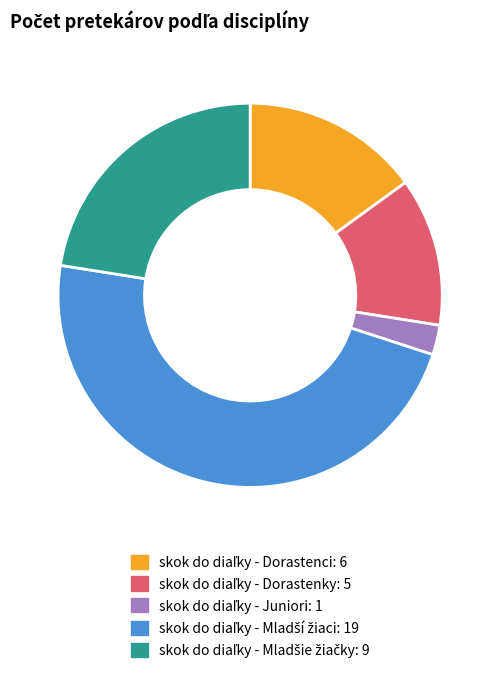

Is there a majority slice in this chart?

No